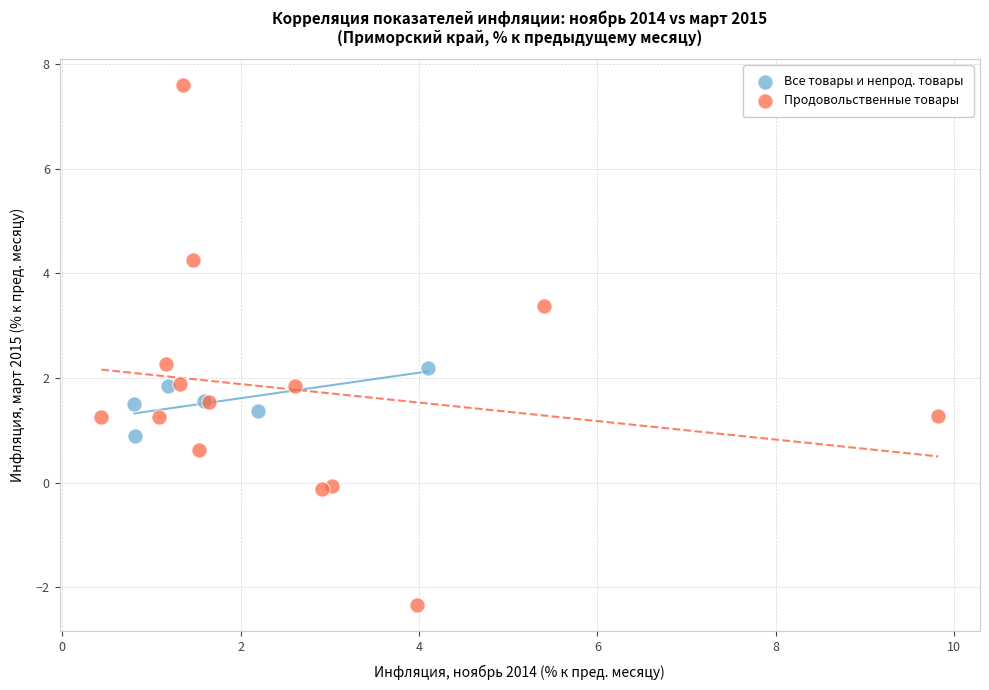

Which series has the widest spread of Y values?

Продовольственные товары